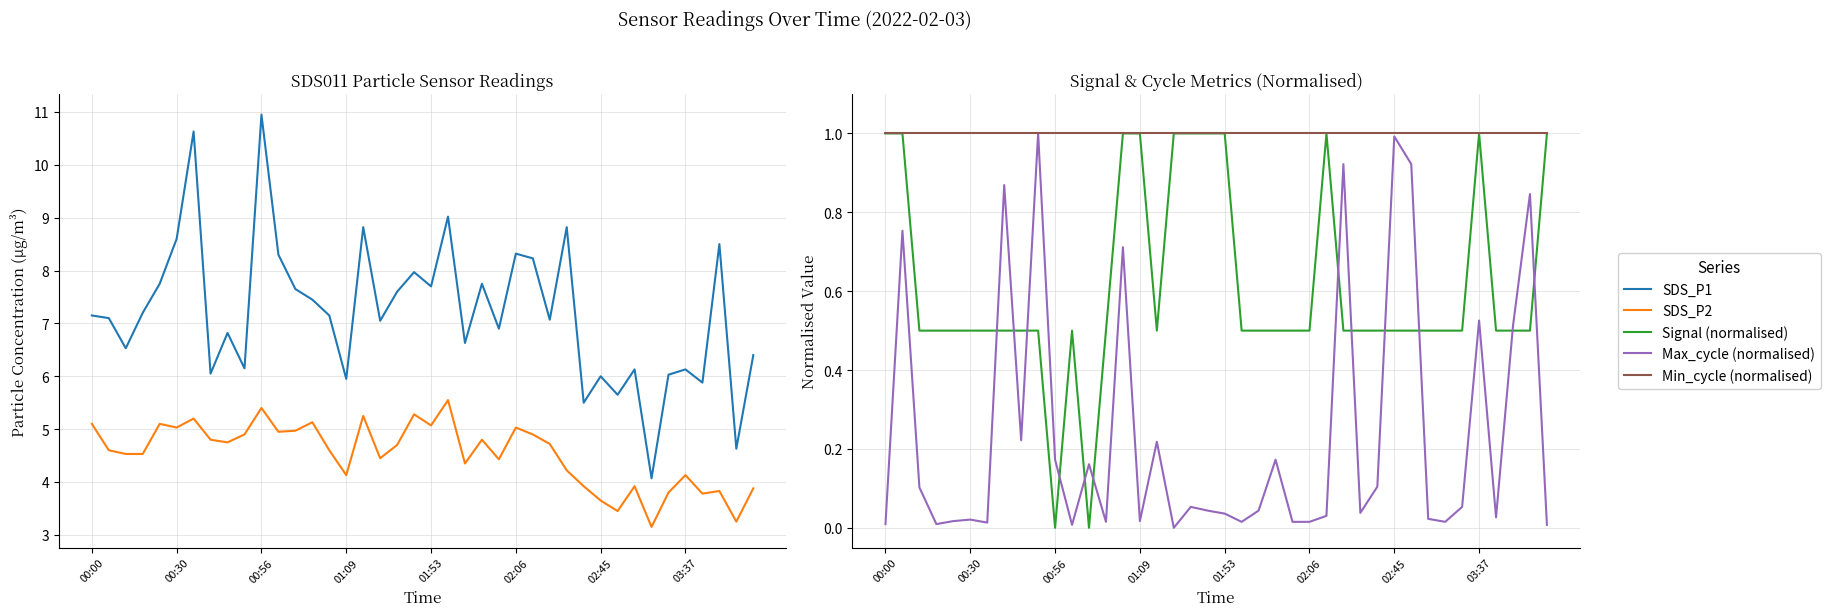

True or false: Min_cycle (normalised) and Max_cycle (normalised) intersect in this chart.

False